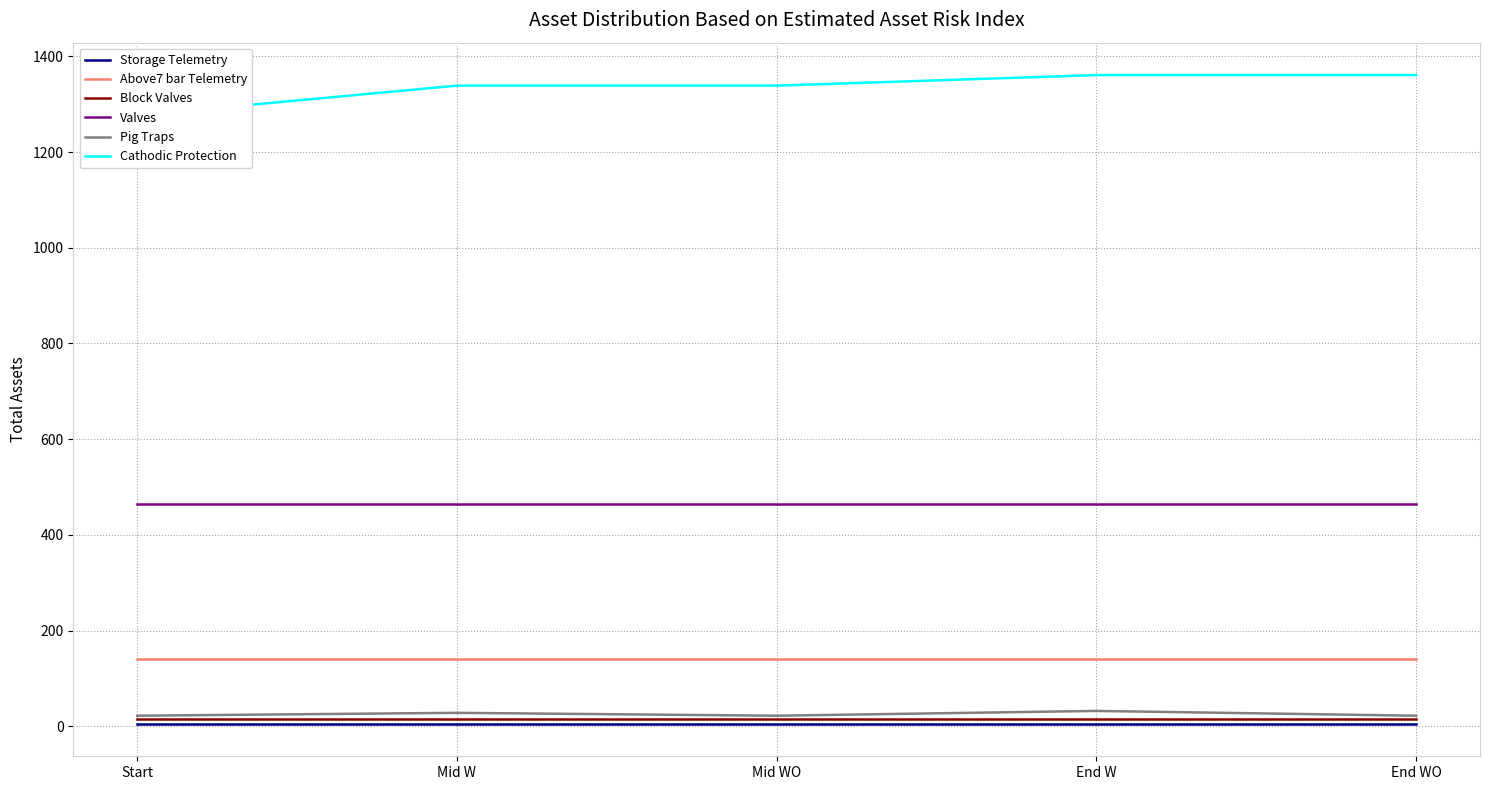

Does the chart have visible grid lines?

Yes